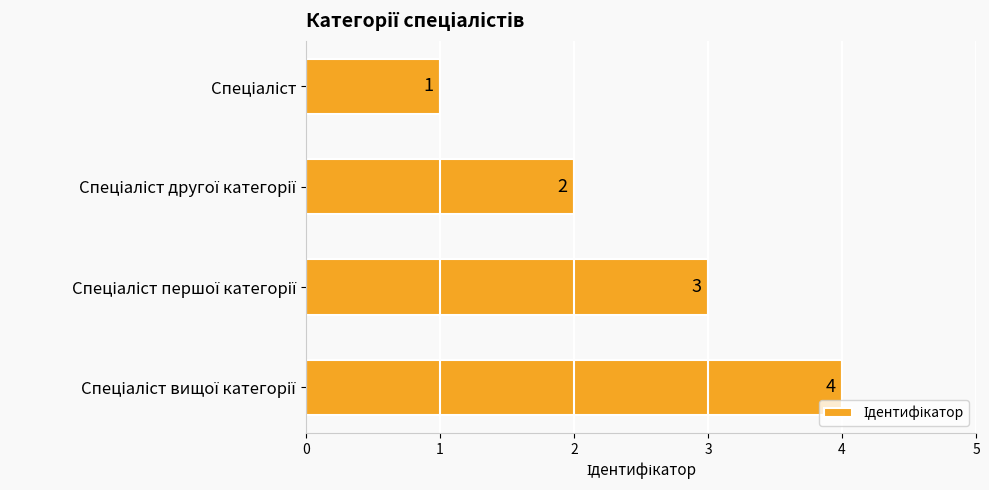

What is the difference between the maximum and minimum values?

3